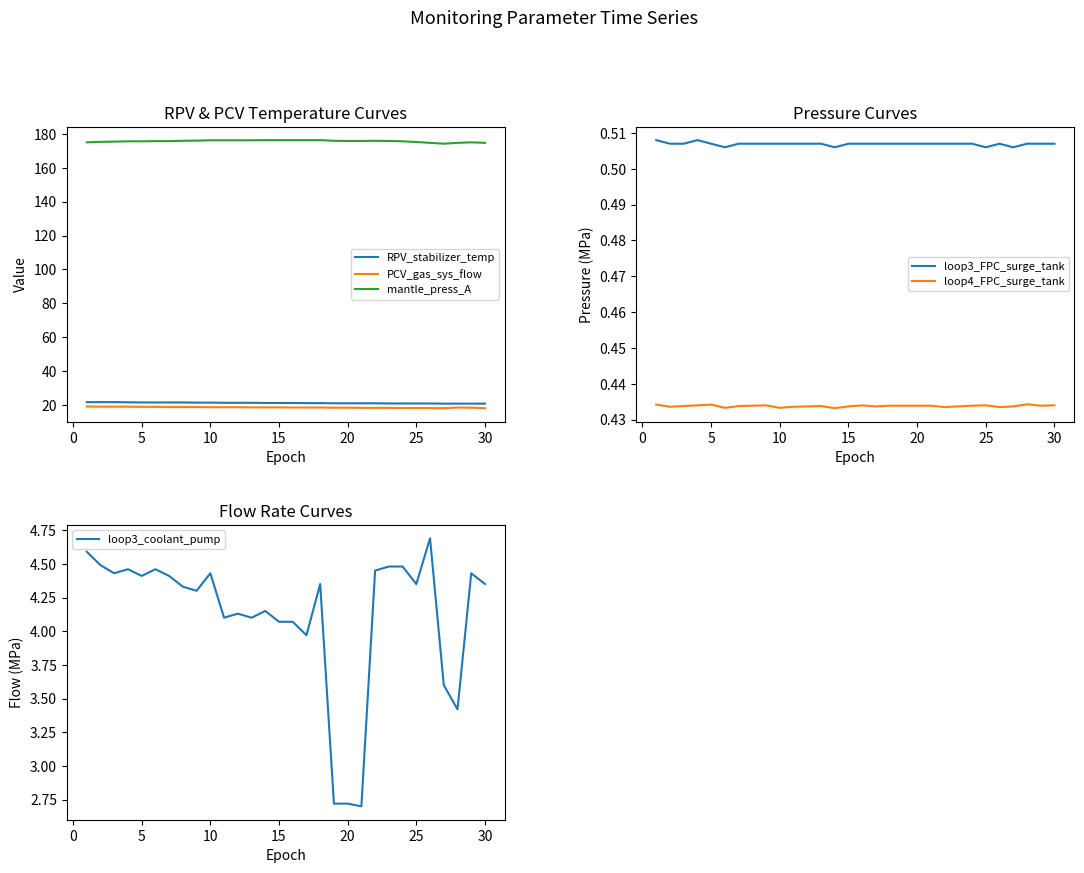

What is the maximum value for loop4_FPC_surge_tank?

0.4